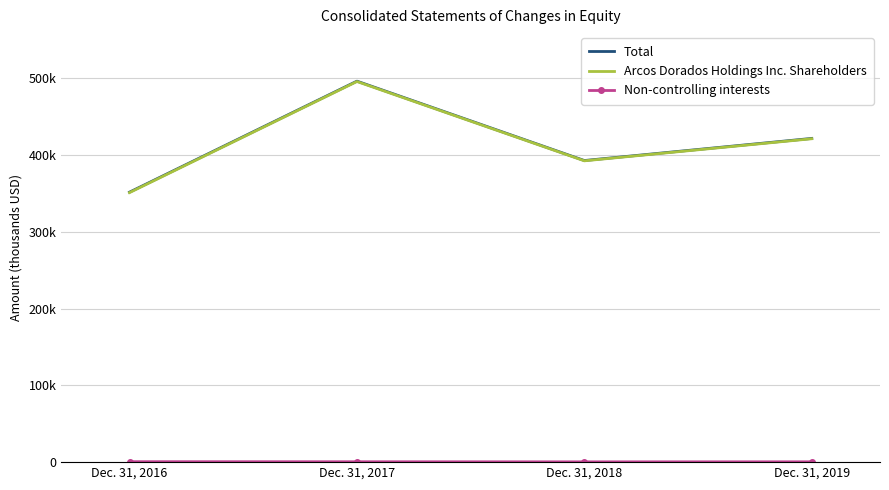

What is the highest value of the Arcos Dorados Holdings Inc. Shareholders series?

495650